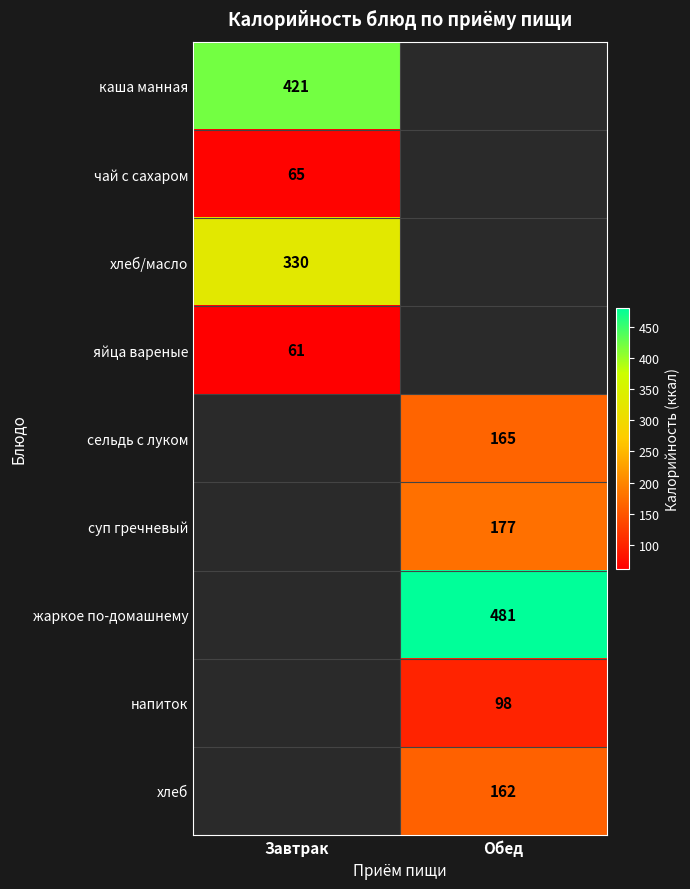

The value of жаркое по-домашнему at Обед is 481. True or false?

True